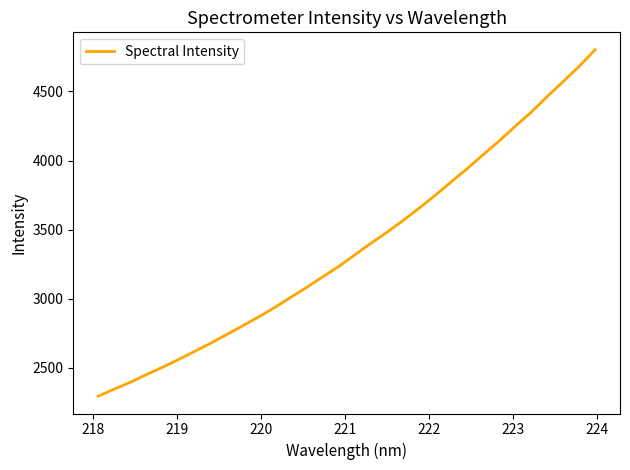

What is the difference between the maximum and minimum values?

2505.9